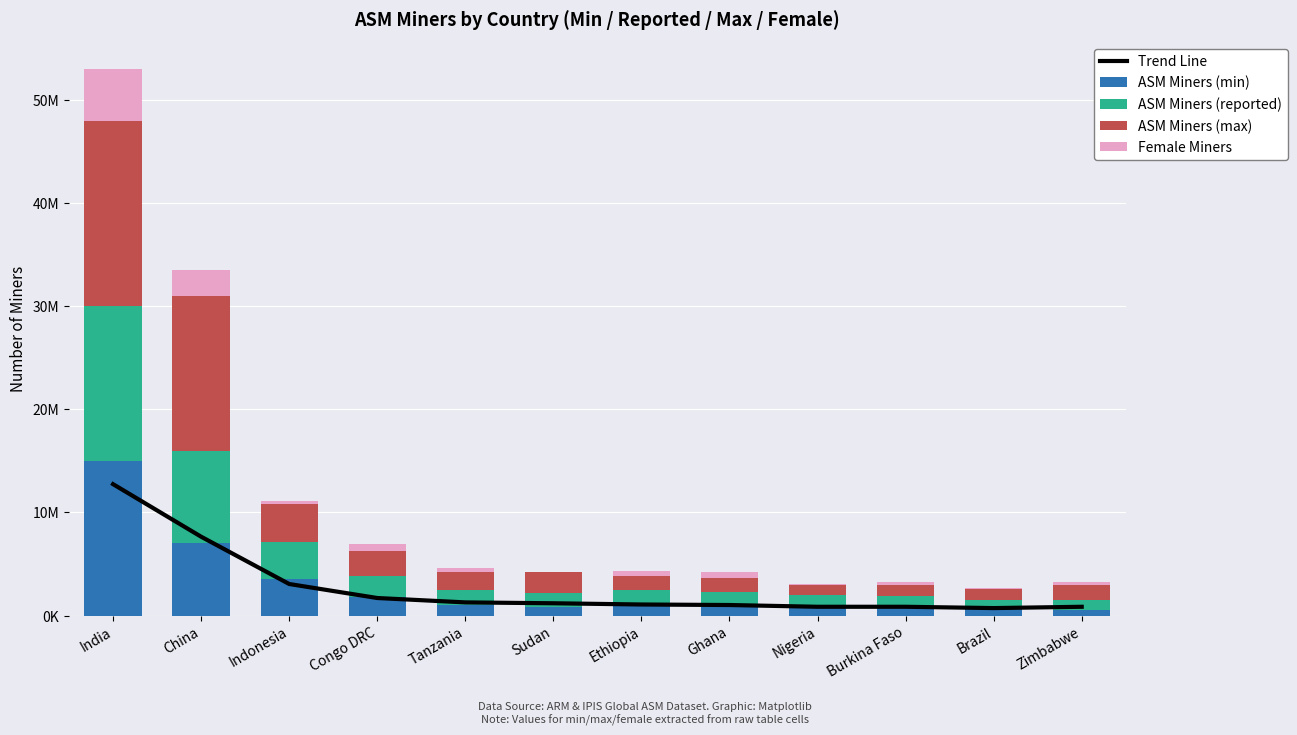

What is the label of the 12th bar from the left?

Zimbabwe